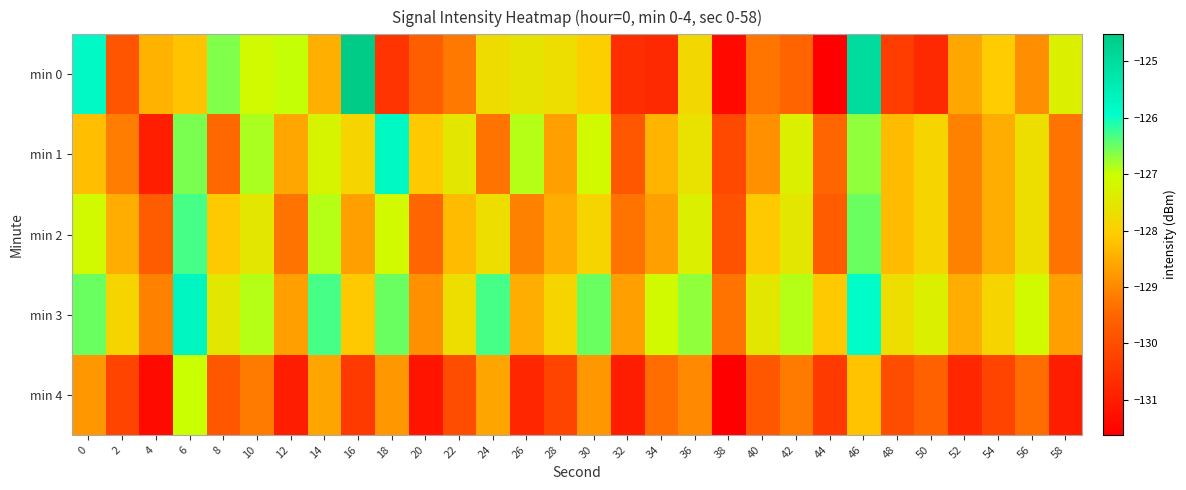

What is the spread (max minus min) of values at 2?

2.3